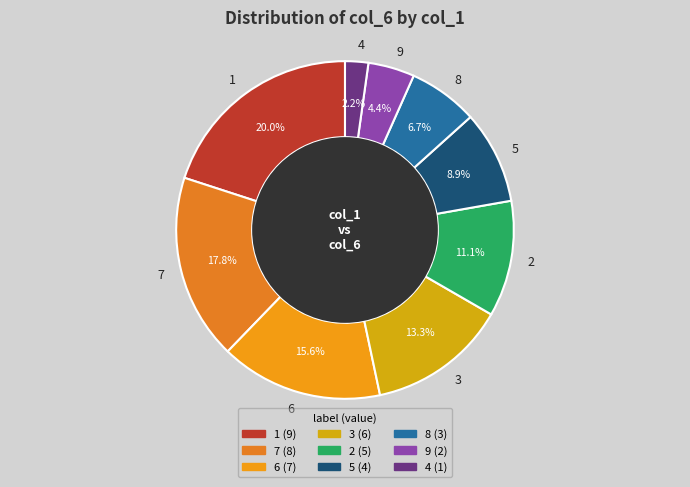

To the nearest percent, what portion does 4 represent?

2%